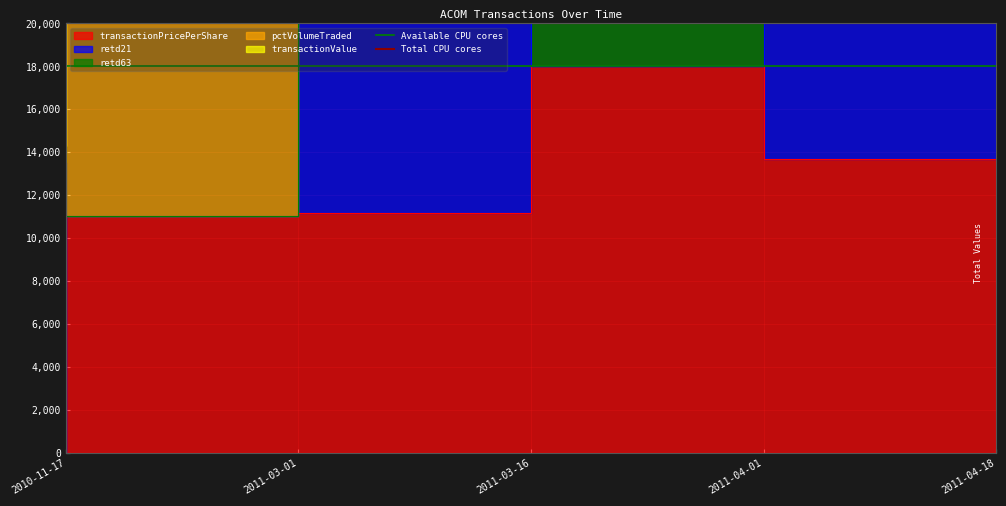

What is the label of the 2nd point from the right?

2010-11-17